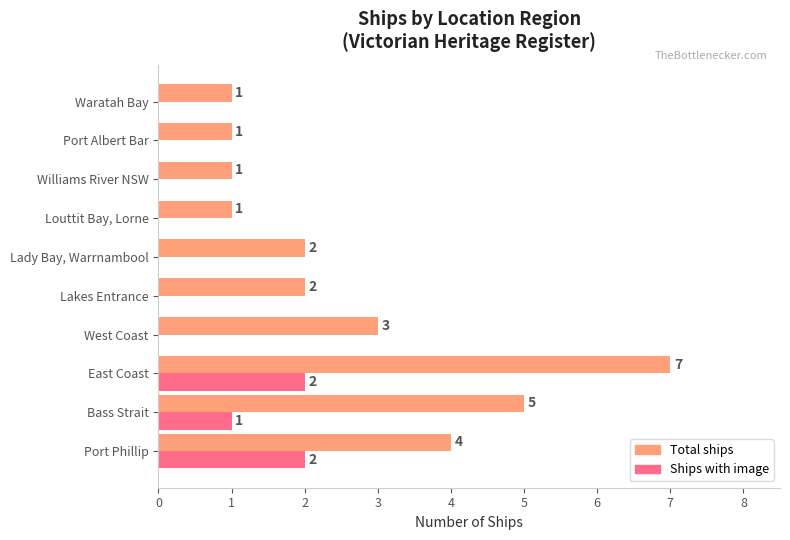

The Total ships series shows 0 at Williams River NSW. True or false?

False